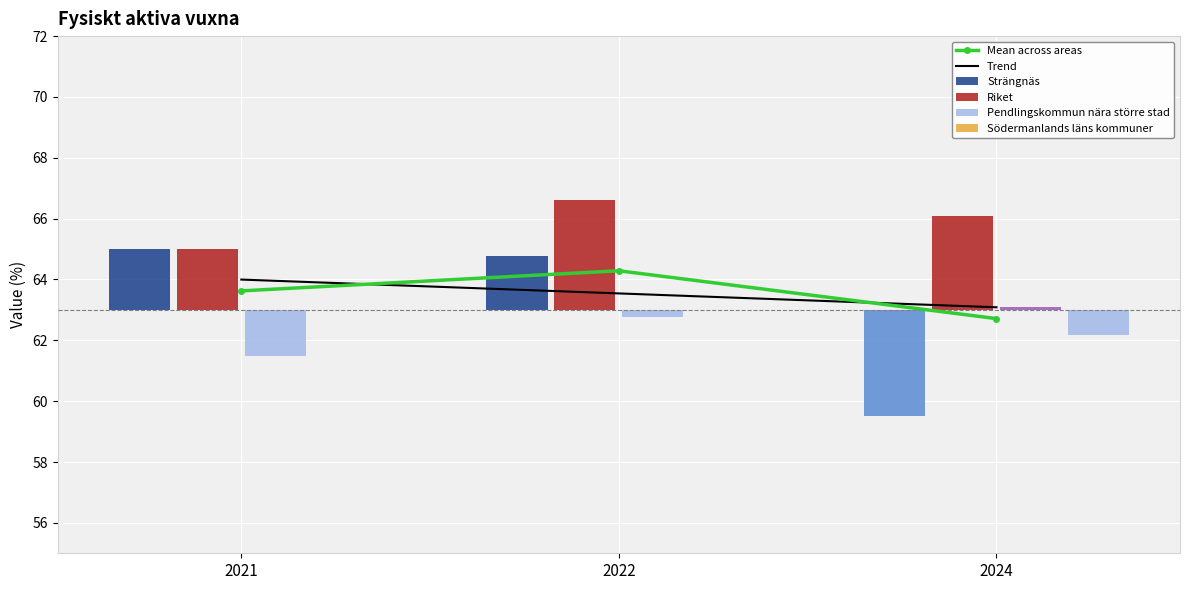

True or false: Trend has a value of 40.7 at 2021.

False